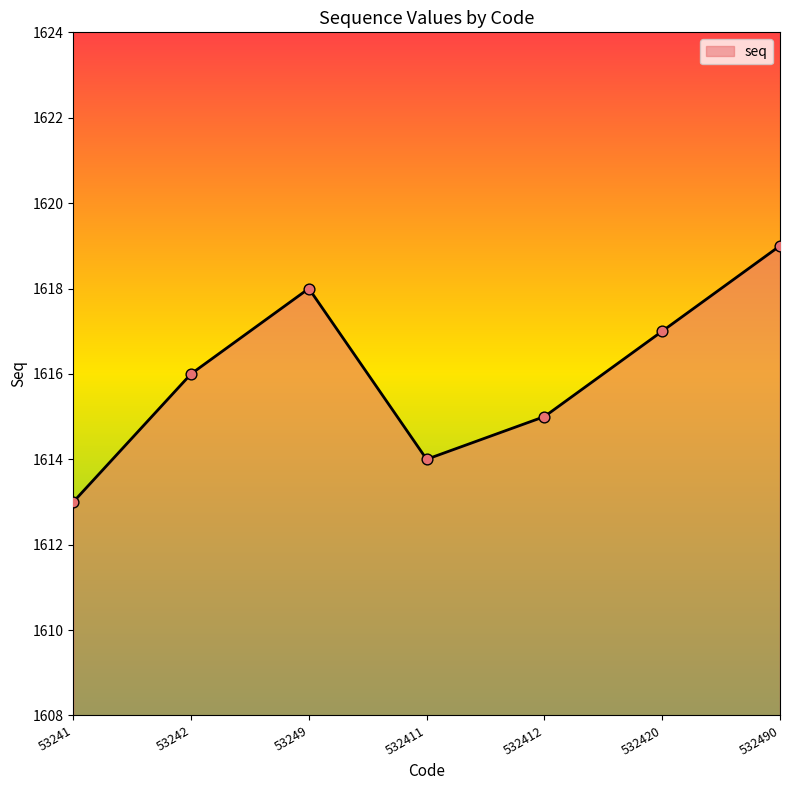

What is the change in value from 53242 to 532420?

+1